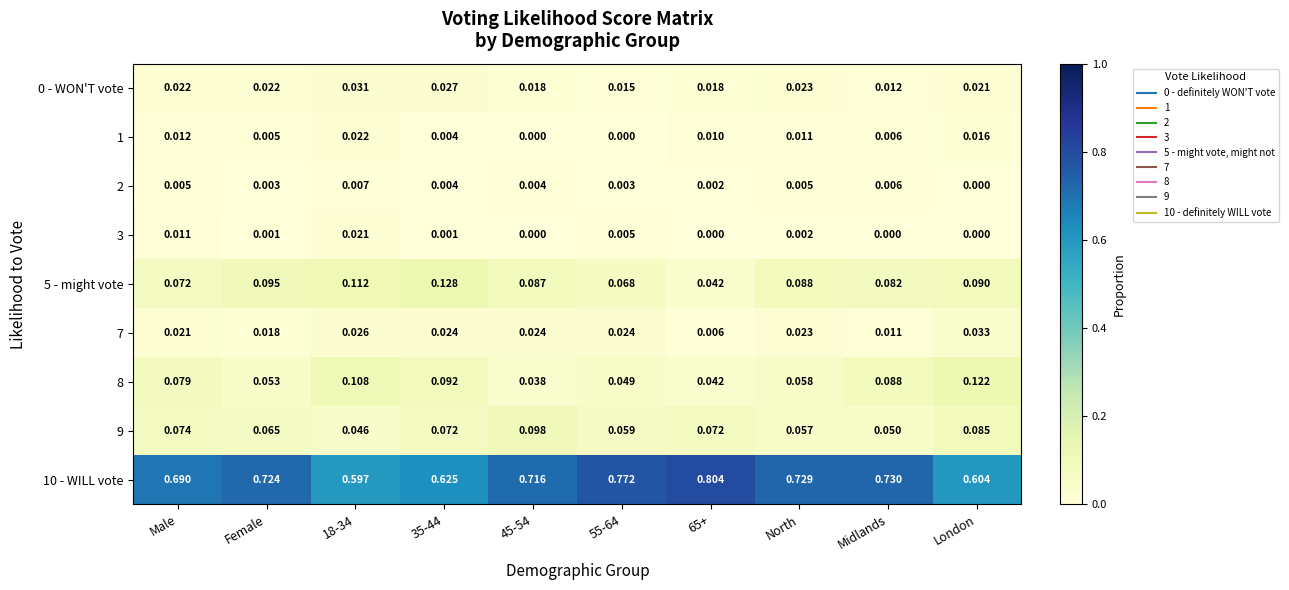

At which label does 0 - WON'T vote reach its minimum?

Midlands